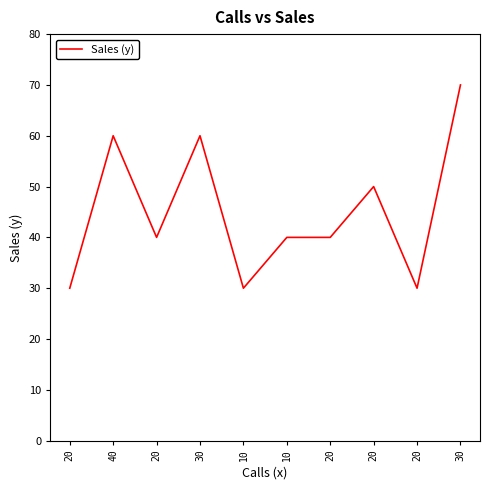

Reading left to right, what are all the values shown in this chart?

30	60	40	60	30	40	40	50	30	70